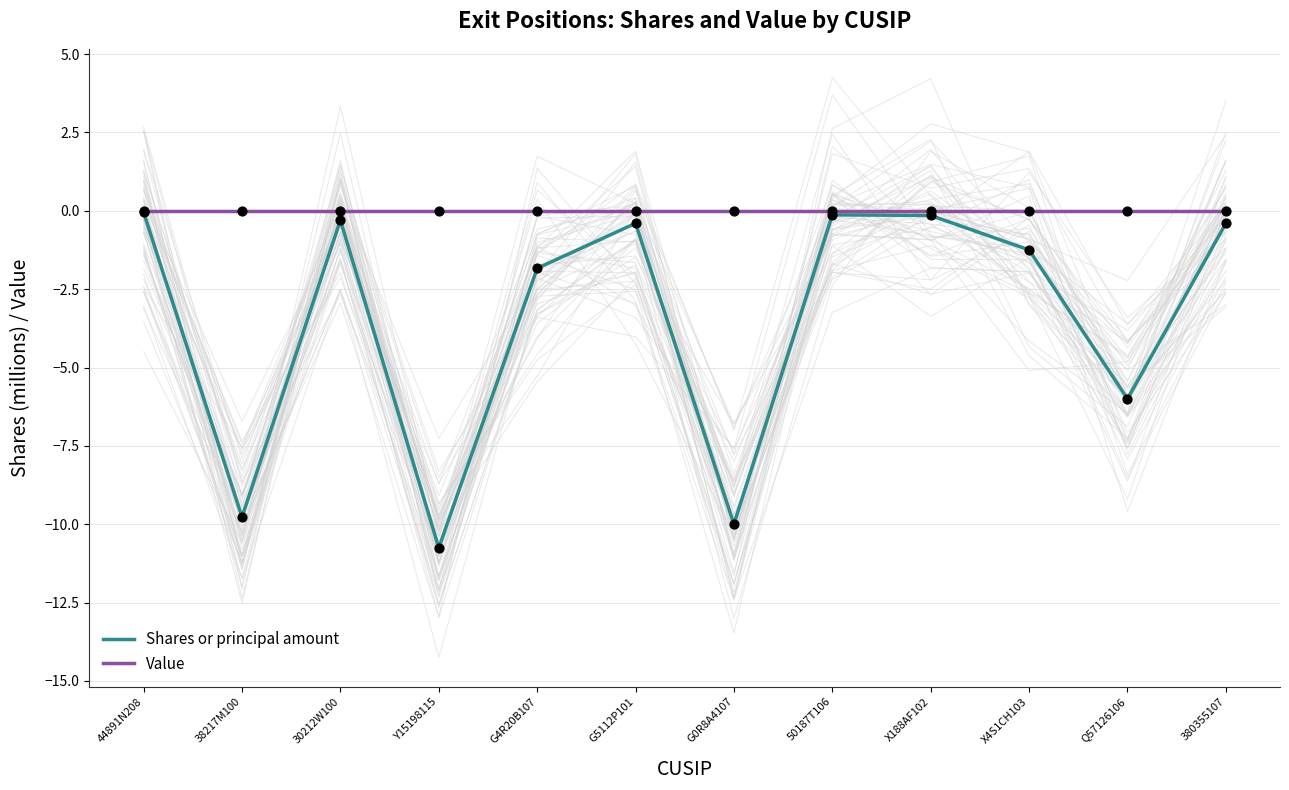

Which series has the largest Y range (max minus min)?

Shares or principal amount